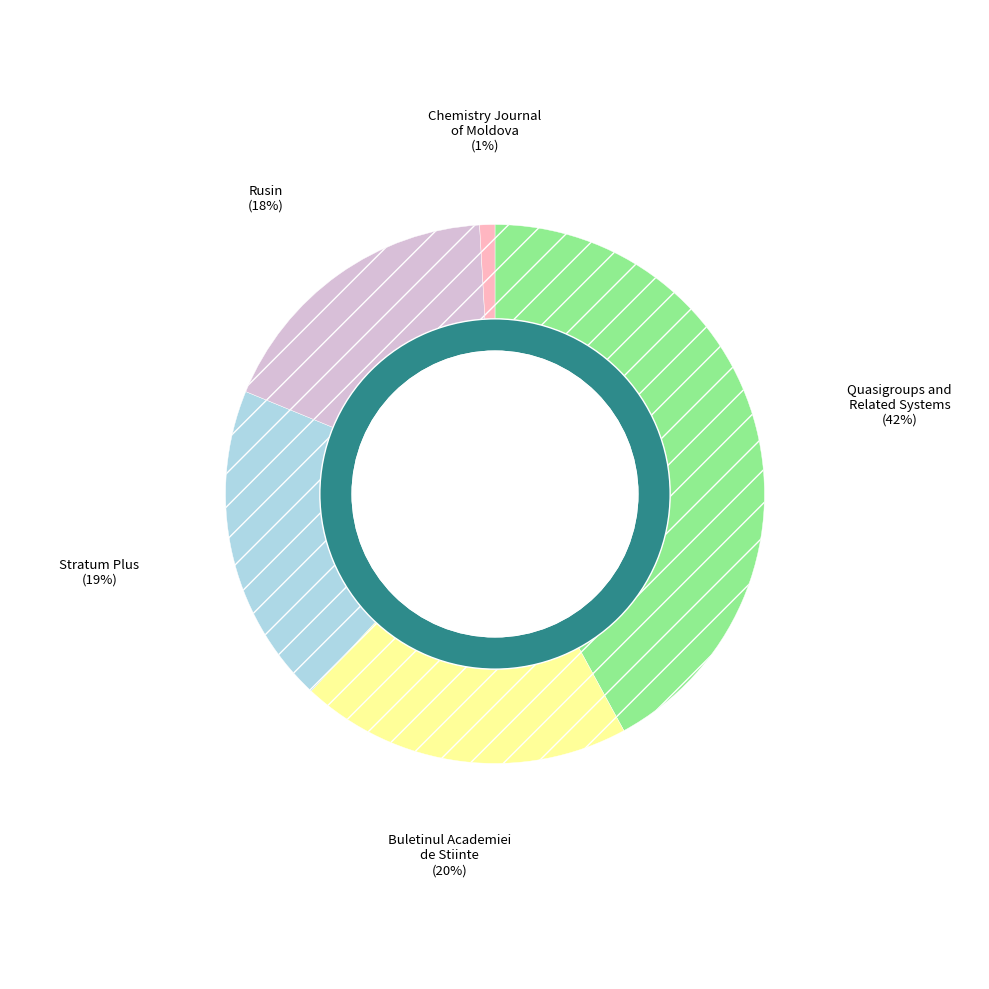

To the nearest percent, what is the difference between the Stratum Plus and Quasigroups and Related Systems slice percentages?

23%